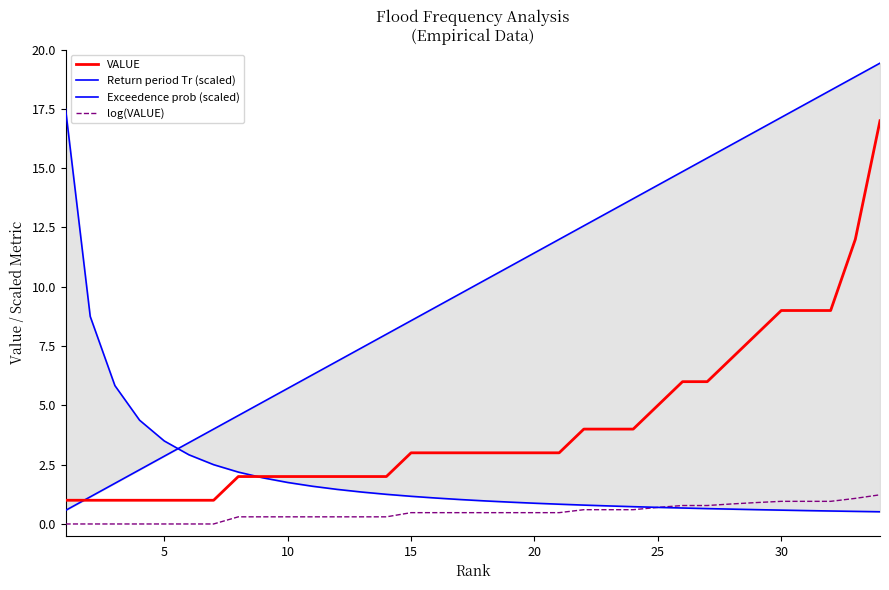

What are all the series names shown in the legend?

VALUE, Return period Tr (scaled), Exceedence prob (scaled), log(VALUE)